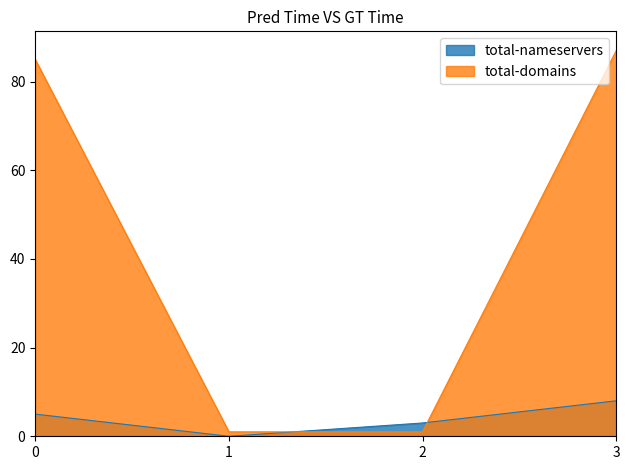

Is it true that total-nameservers equals 2 at 3?

False